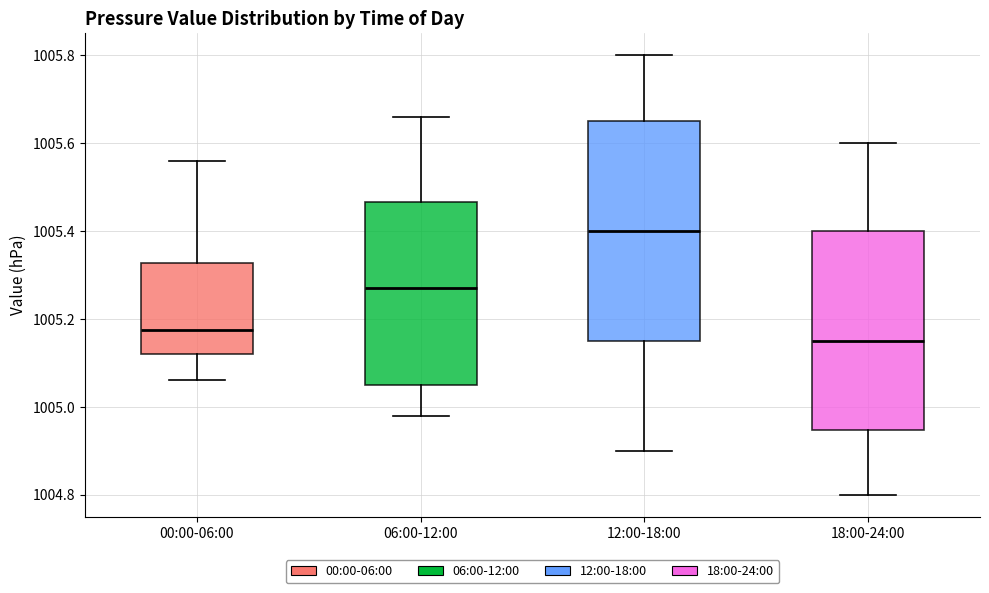

Which box has the highest median line?

12:00-18:00